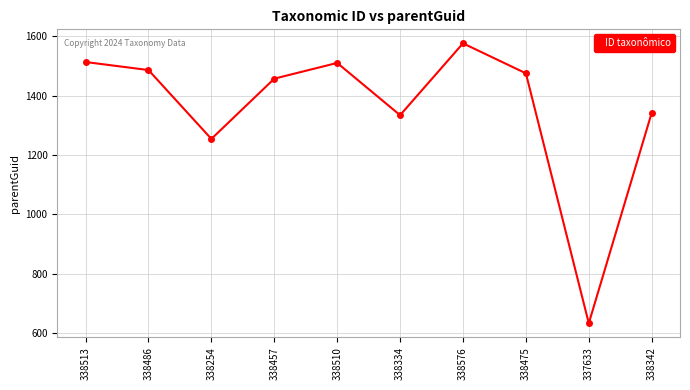

How many points are lower than both their immediate neighbors (excluding endpoints)?

3